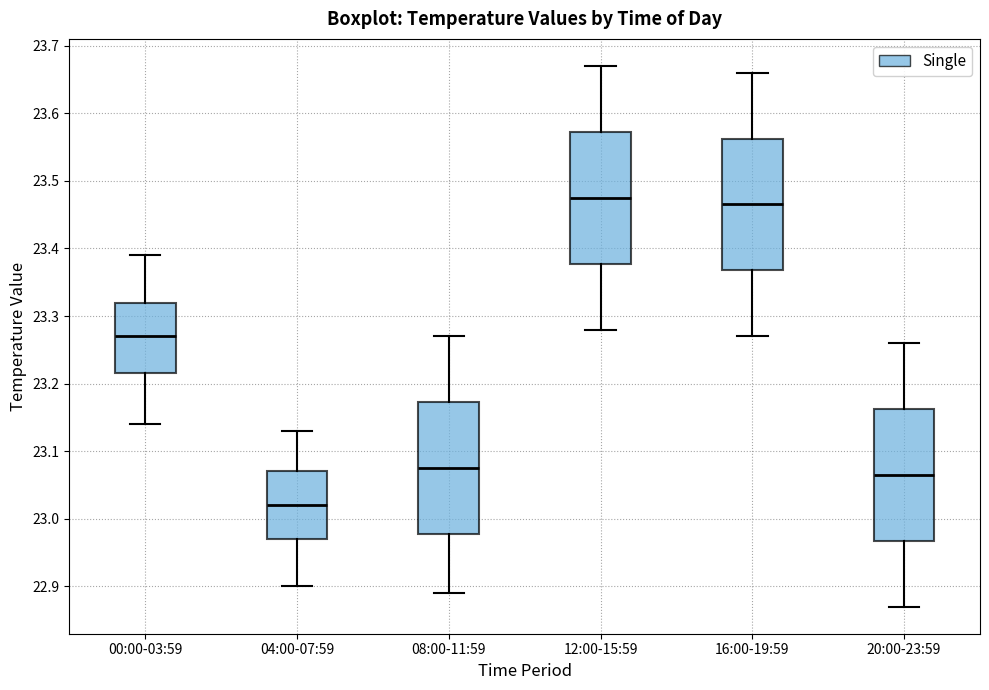

Reading left to right, read every box against the y-axis: the position of its median line, the range the box covers, and the ends of its whiskers. The values are not printed on the chart, so give them approximately, as read against the axis.

00:00-03:59: median 23.27, box 23.22 to 23.32, whiskers 23.14 to 23.39
04:00-07:59: median 23.02, box 22.97 to 23.07, whiskers 22.90 to 23.13
08:00-11:59: median 23.08, box 22.98 to 23.17, whiskers 22.89 to 23.27
12:00-15:59: median 23.48, box 23.38 to 23.57, whiskers 23.28 to 23.67
16:00-19:59: median 23.47, box 23.37 to 23.56, whiskers 23.27 to 23.66
20:00-23:59: median 23.07, box 22.97 to 23.16, whiskers 22.87 to 23.26